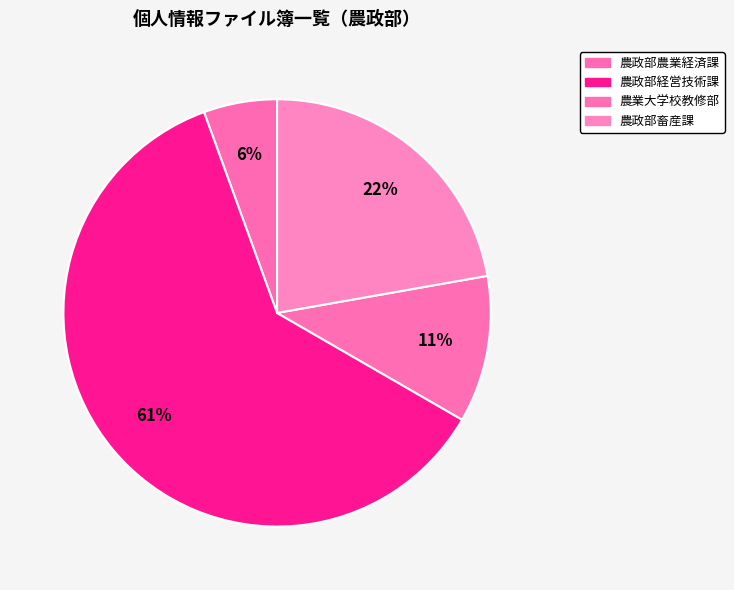

What is the majority slice?

農政部経営技術課